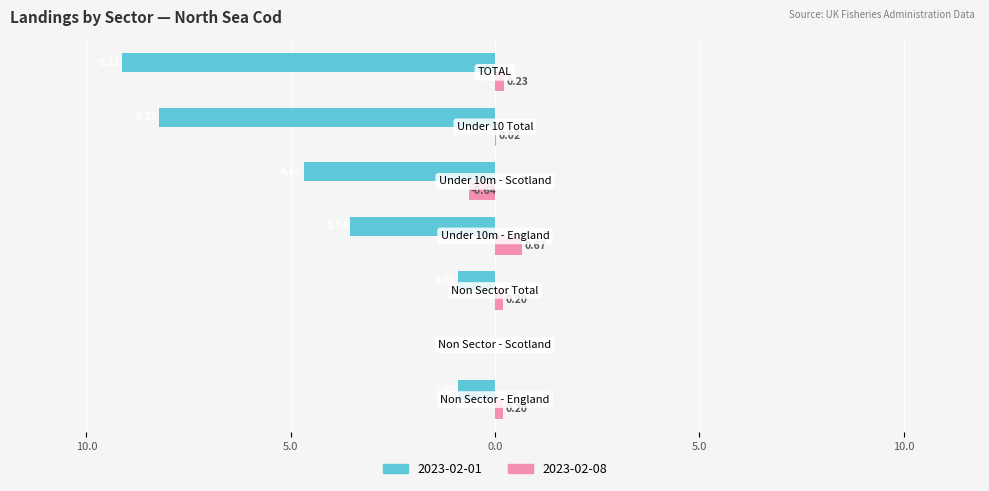

Where is 2023-02-01 nearest to the value -4?

Under 10m - England